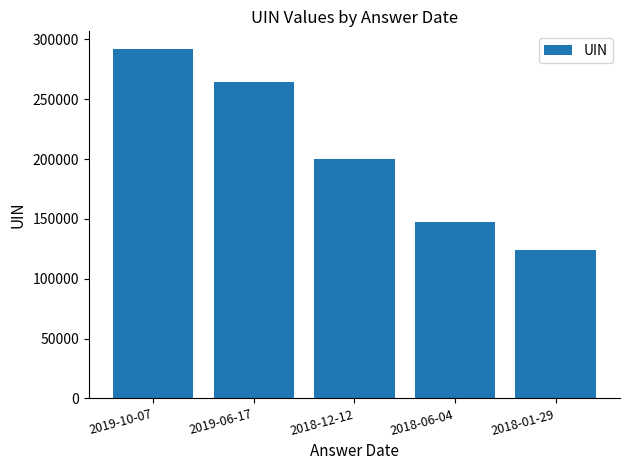

Which has a higher value, 2018-06-04 or 2019-10-07?

2019-10-07